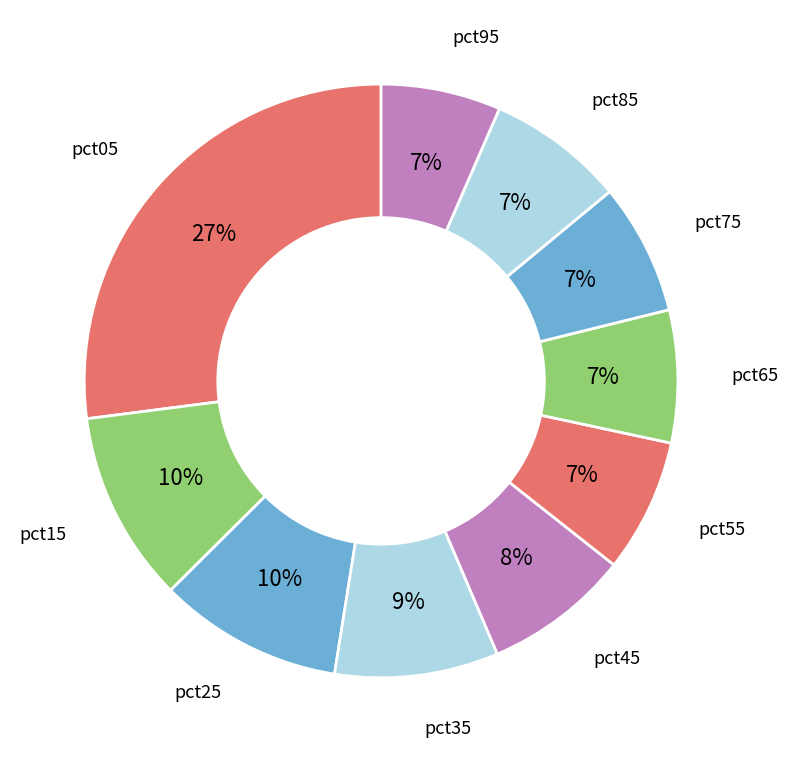

How many slices are in this pie chart?

10